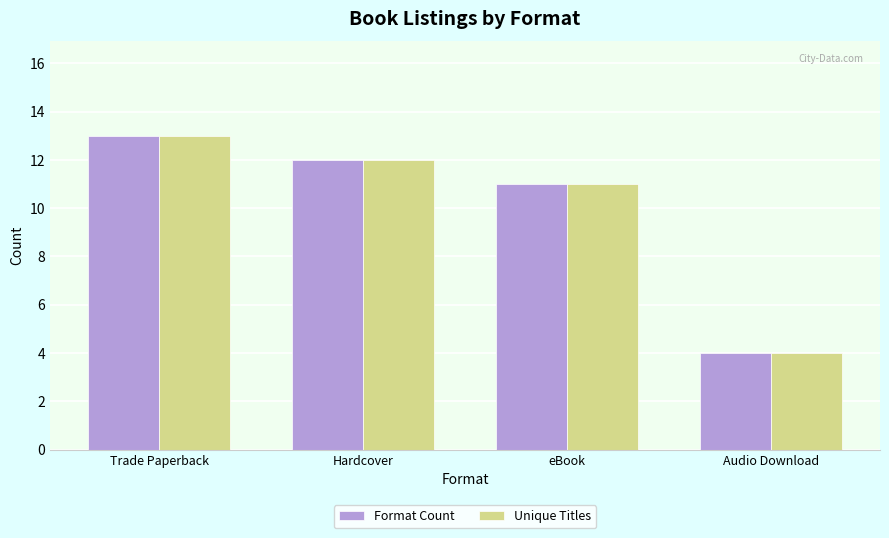

Reading left to right, what are all the values shown in this chart?

Format Count: Trade Paperback=13	Hardcover=12	eBook=11	Audio Download=4
Unique Titles: Trade Paperback=13	Hardcover=12	eBook=11	Audio Download=4